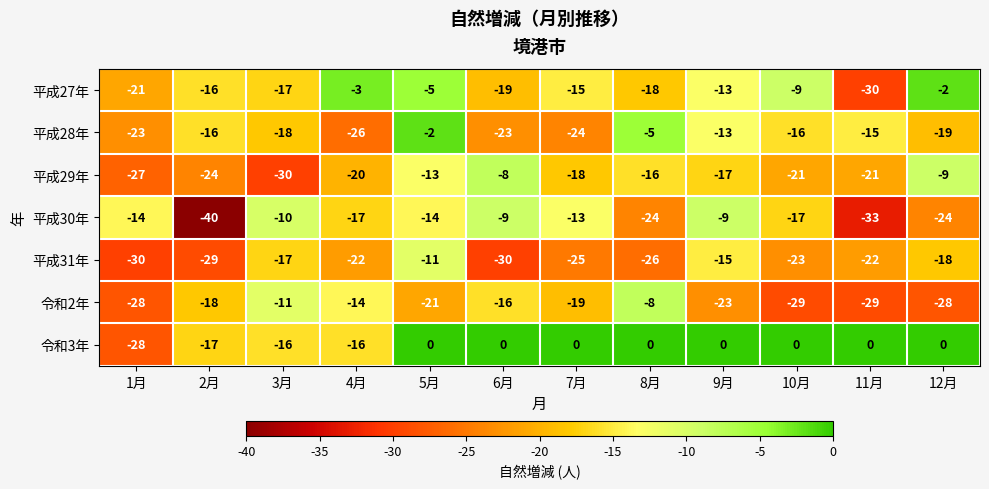

Which series has the widest spread of values?

平成30年